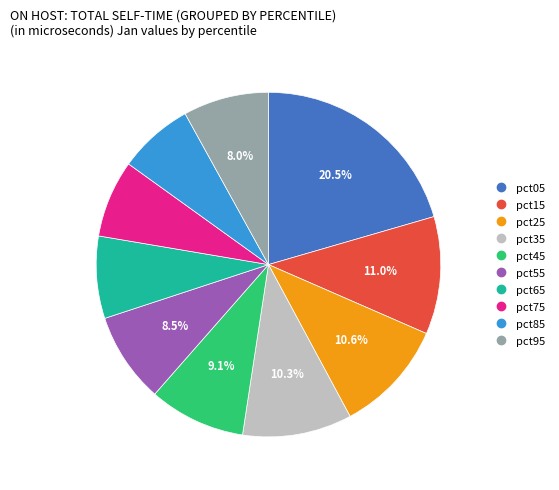

To the nearest percent, what percentage of the pie is pct85?

7%